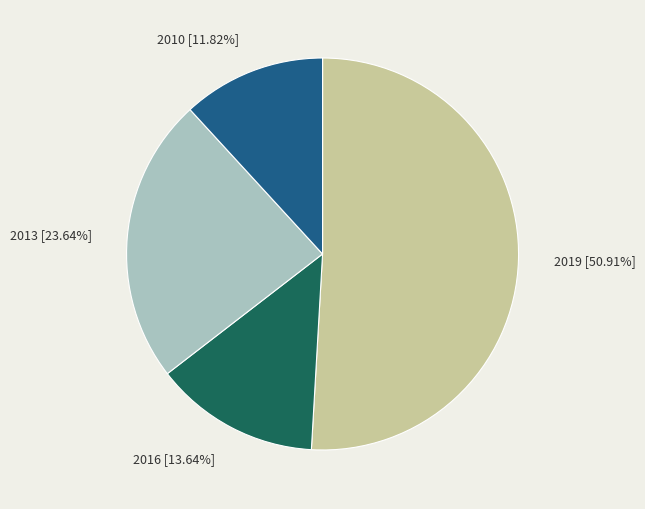

To the nearest percent, what is the average slice percentage?

25%